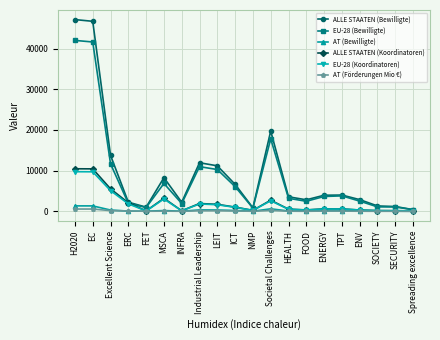

Between Industrial Leadership and Societal Challenges, which series saw the biggest shift?

ALLE STAATEN (Bewilligte)